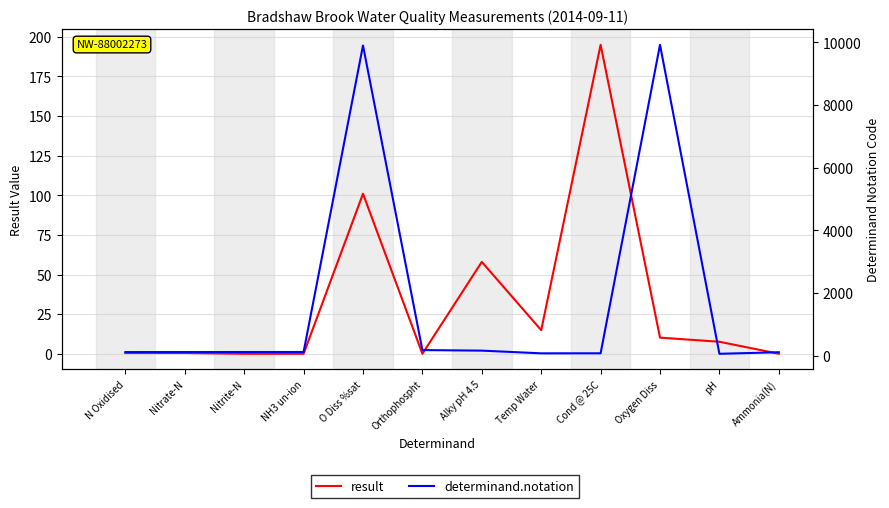

Reading left to right, list all the values displayed in this chart.

result: 0.5	0.5	0.0	0.0	101.0	0.0	58.0	14.9	195.0	10.2	7.6	0.0
determinand.notation: 116.0	117.0	118.0	119.0	9901.0	180.0	162.0	76.0	77.0	9924.0	61.0	111.0